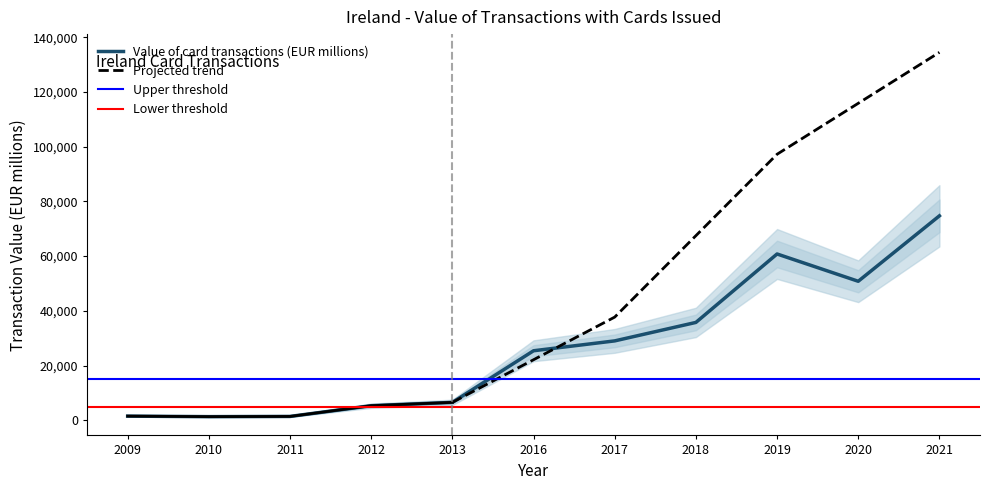

Where is the first local minimum?

2010